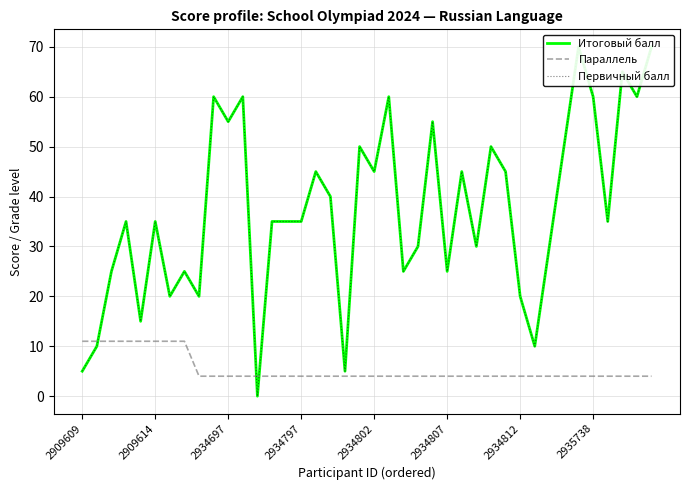

What is the minimum value for Параллель?

4